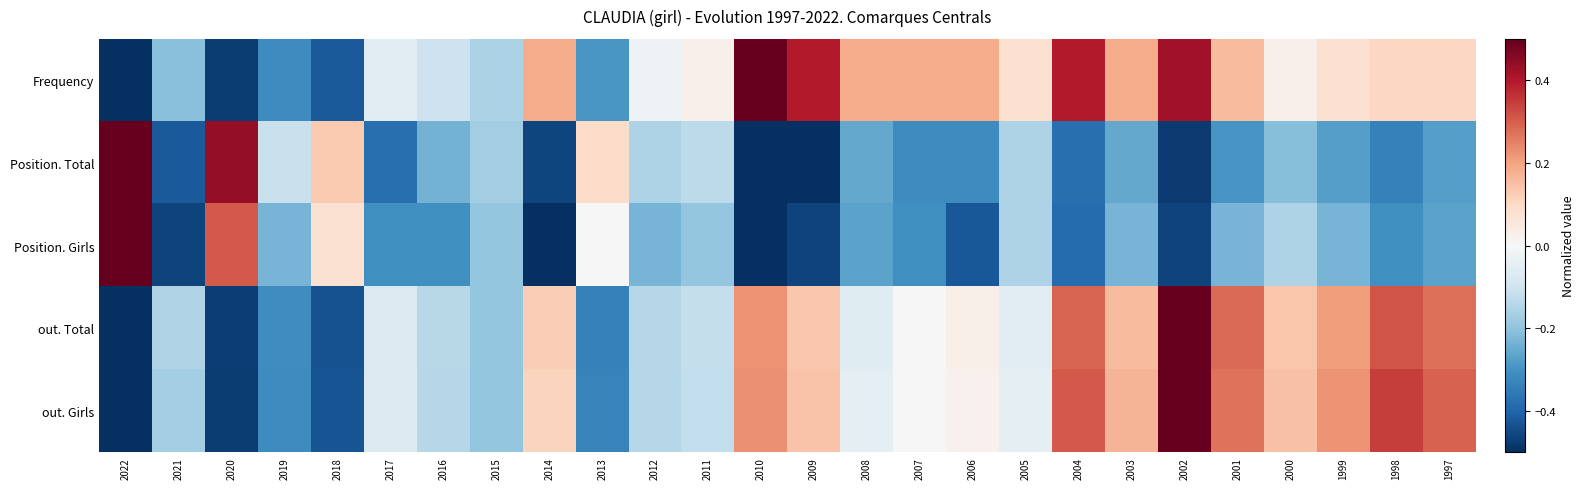

Reading left to right, what are all the values shown in this chart?

Frequency: 2022=-0.5	2021=-0.2	2020=-0.5	2019=-0.3	2018=-0.4	2017=-0.1	2016=-0.1	2015=-0.2	2014=0.2	2013=-0.3	2012=-0.0	2011=0.0	2010=0.5	2009=0.4	2008=0.2	2007=0.2	2006=0.2	2005=0.1	2004=0.4	2003=0.2	2002=0.4	2001=0.2	2000=0.0	1999=0.1	1998=0.1	1997=0.1
Position. Total: 2022=0.5	2021=-0.4	2020=0.4	2019=-0.1	2018=0.1	2017=-0.4	2016=-0.2	2015=-0.2	2014=-0.5	2013=0.1	2012=-0.2	2011=-0.1	2010=-0.5	2009=-0.5	2008=-0.3	2007=-0.3	2006=-0.3	2005=-0.2	2004=-0.4	2003=-0.3	2002=-0.5	2001=-0.3	2000=-0.2	1999=-0.3	1998=-0.3	1997=-0.3
Position. Girls: 2022=0.5	2021=-0.5	2020=0.3	2019=-0.2	2018=0.1	2017=-0.3	2016=-0.3	2015=-0.2	2014=-0.5	2013=0.0	2012=-0.2	2011=-0.2	2010=-0.5	2009=-0.5	2008=-0.3	2007=-0.3	2006=-0.4	2005=-0.2	2004=-0.4	2003=-0.2	2002=-0.5	2001=-0.2	2000=-0.2	1999=-0.2	1998=-0.3	1997=-0.3
out. Total: 2022=-0.5	2021=-0.2	2020=-0.5	2019=-0.3	2018=-0.4	2017=-0.1	2016=-0.1	2015=-0.2	2014=0.1	2013=-0.3	2012=-0.1	2011=-0.1	2010=0.2	2009=0.1	2008=-0.1	2007=-0.0	2006=0.0	2005=-0.1	2004=0.3	2003=0.2	2002=0.5	2001=0.3	2000=0.1	1999=0.2	1998=0.3	1997=0.3
out. Girls: 2022=-0.5	2021=-0.2	2020=-0.5	2019=-0.3	2018=-0.4	2017=-0.1	2016=-0.1	2015=-0.2	2014=0.1	2013=-0.3	2012=-0.1	2011=-0.1	2010=0.2	2009=0.1	2008=-0.0	2007=0.0	2006=0.0	2005=-0.0	2004=0.3	2003=0.2	2002=0.5	2001=0.3	2000=0.1	1999=0.2	1998=0.3	1997=0.3